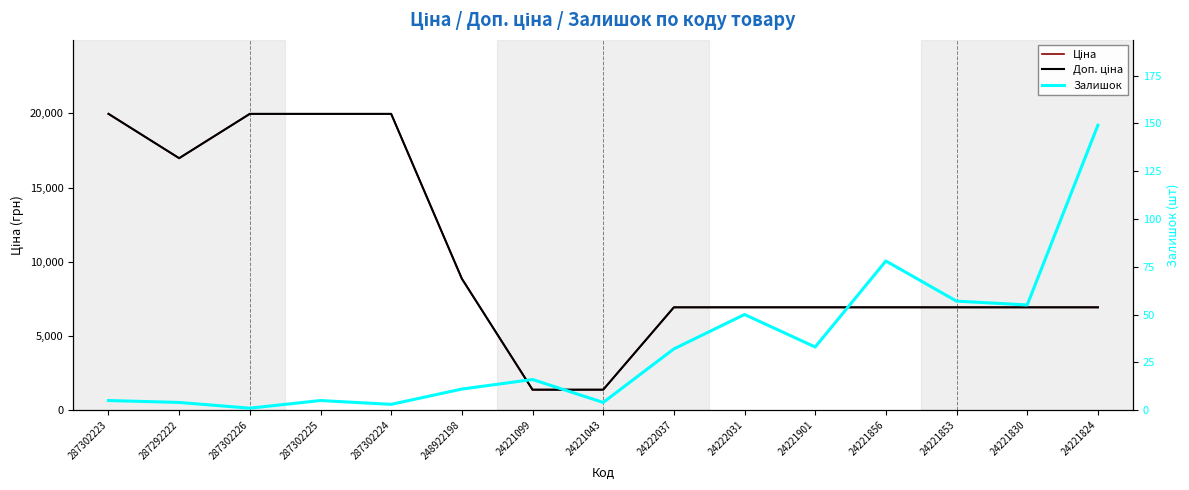

How many values in the Доп. ціна series exceed 6925?

13